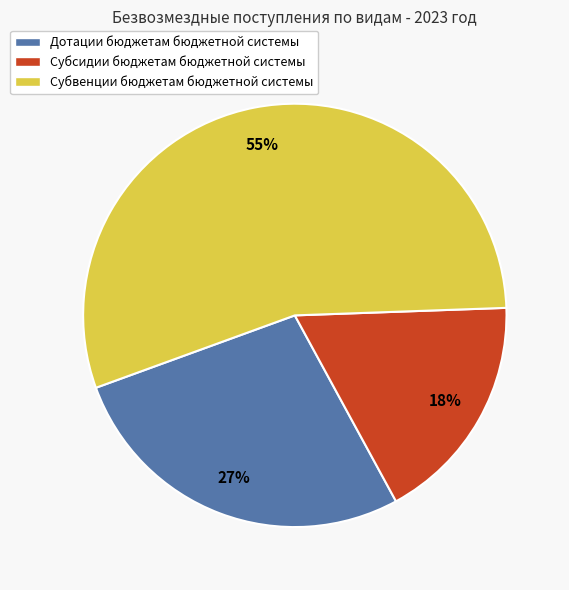

What is the smallest slice in the pie chart?

Субсидии бюджетам бюджетной системы